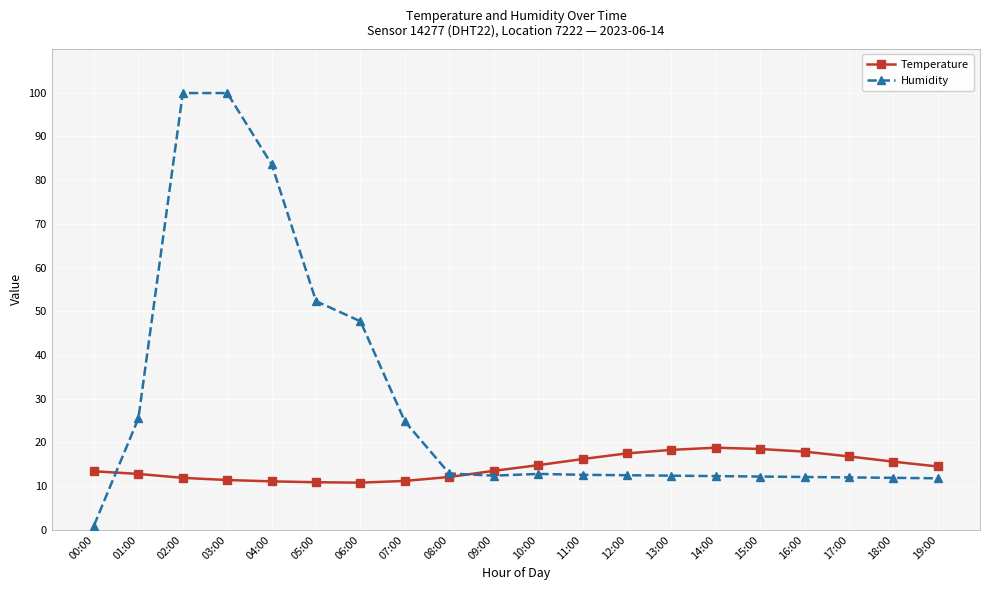

At how many categories does at least one series exceed 76?

3